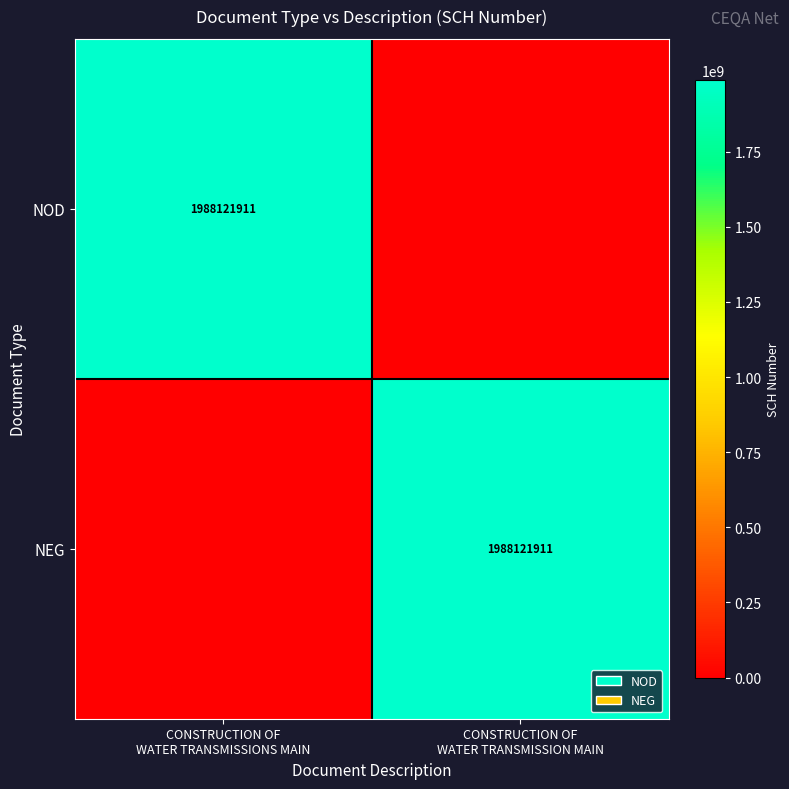

At how many categories does at least one series exceed 975428576?

2